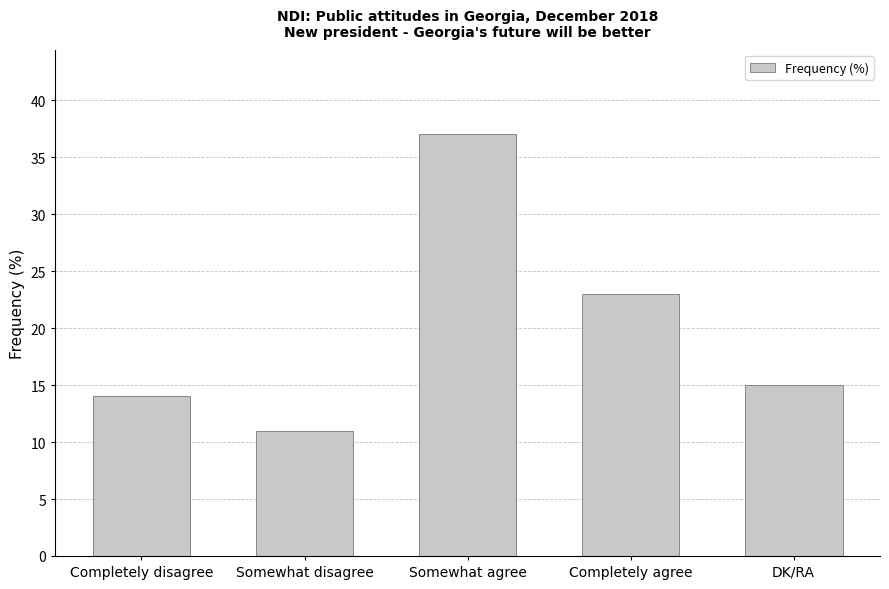

Reading right to left, extract all data points from this chart.

DK/RA=15	Completely agree=23	Somewhat agree=37	Somewhat disagree=11	Completely disagree=14